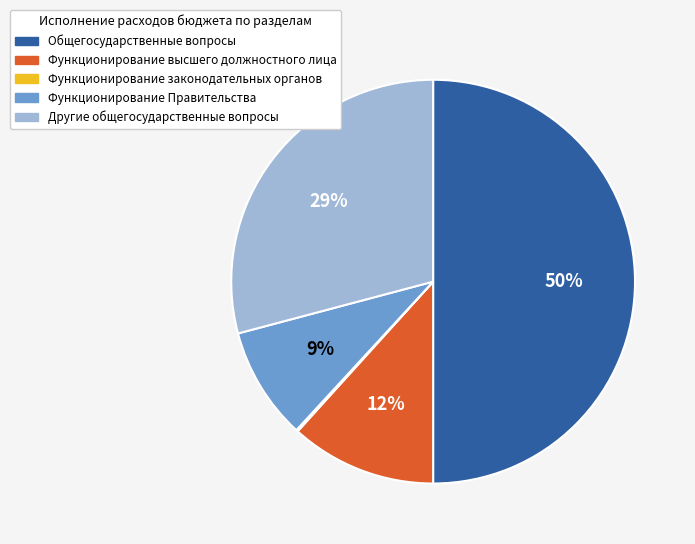

True or false: Другие общегосударственные вопросы accounts for 29% of the total.

True